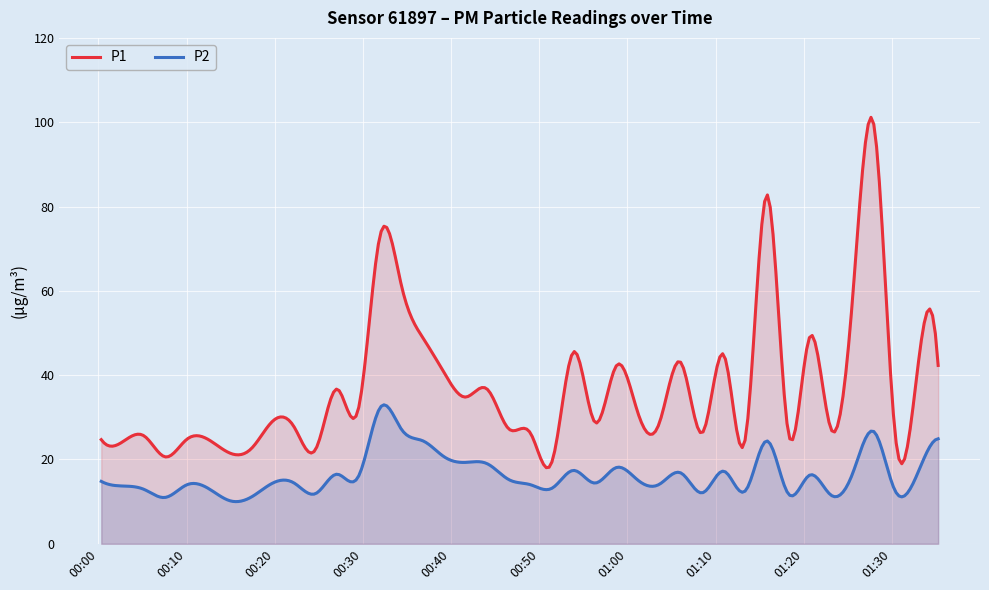

List the labels in order of P2 value, largest first.

13, 14, 36, 39, 15, 31, 16, 17, 18, 24, 22, 29, 27, 35, 11, 33, 38, 12, 19, 25, 0, 8, 9, 23, 26, 4, 20, 1, 21, 5, 2, 30, 37, 28, 10, 32, 34, 7, 3, 6